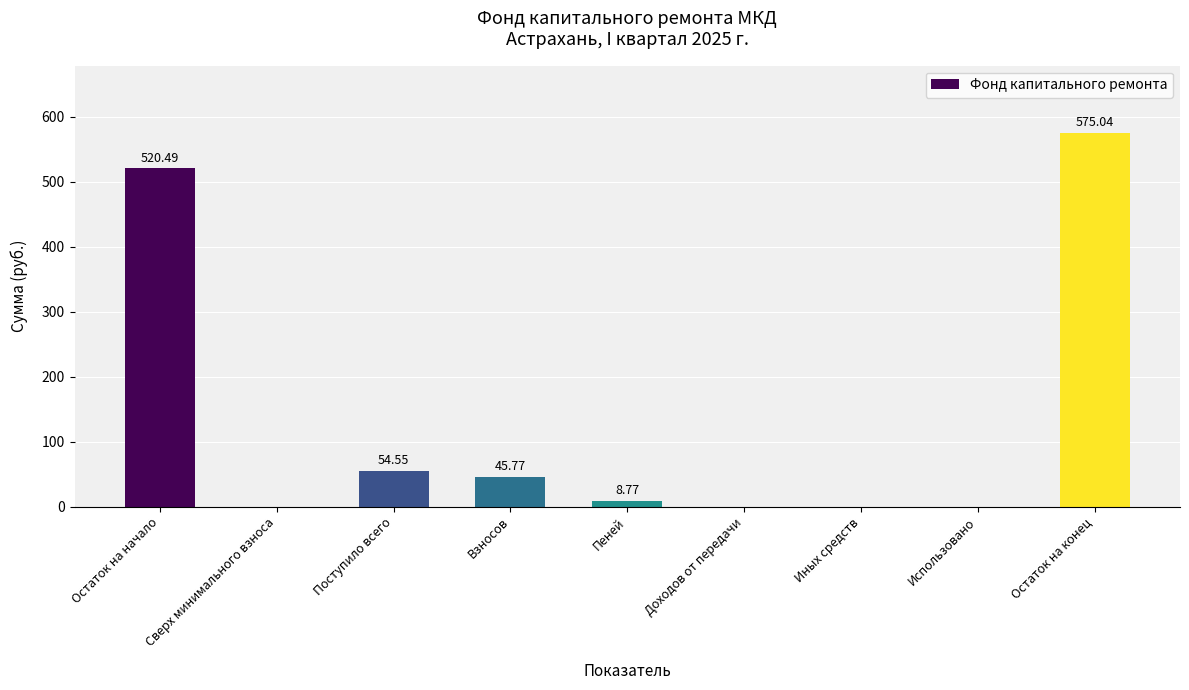

At which label does the data first exceed 8?

Остаток на начало